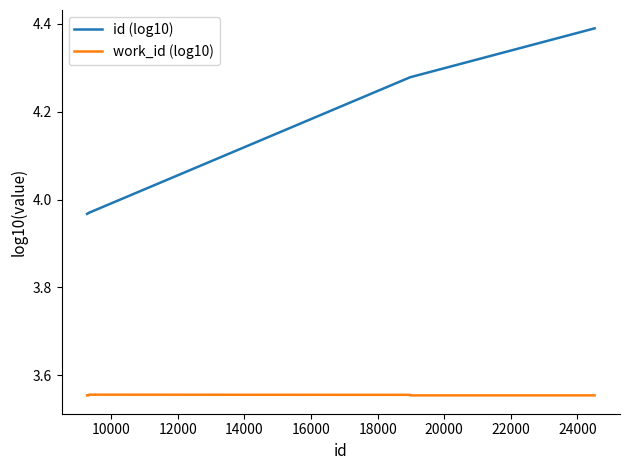

True or false: id (log10) and work_id (log10) cross at least once.

False